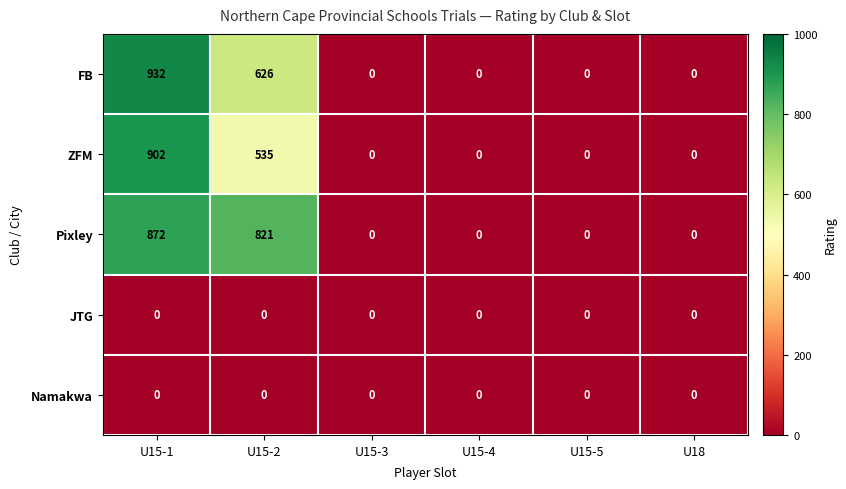

Reading left to right, what are all the values shown in this chart?

FB: U15-1=932	U15-2=626	U15-3=0	U15-4=0	U15-5=0	U18=0
ZFM: U15-1=902	U15-2=535	U15-3=0	U15-4=0	U15-5=0	U18=0
Pixley: U15-1=872	U15-2=821	U15-3=0	U15-4=0	U15-5=0	U18=0
JTG: U15-1=0	U15-2=0	U15-3=0	U15-4=0	U15-5=0	U18=0
Namakwa: U15-1=0	U15-2=0	U15-3=0	U15-4=0	U15-5=0	U18=0